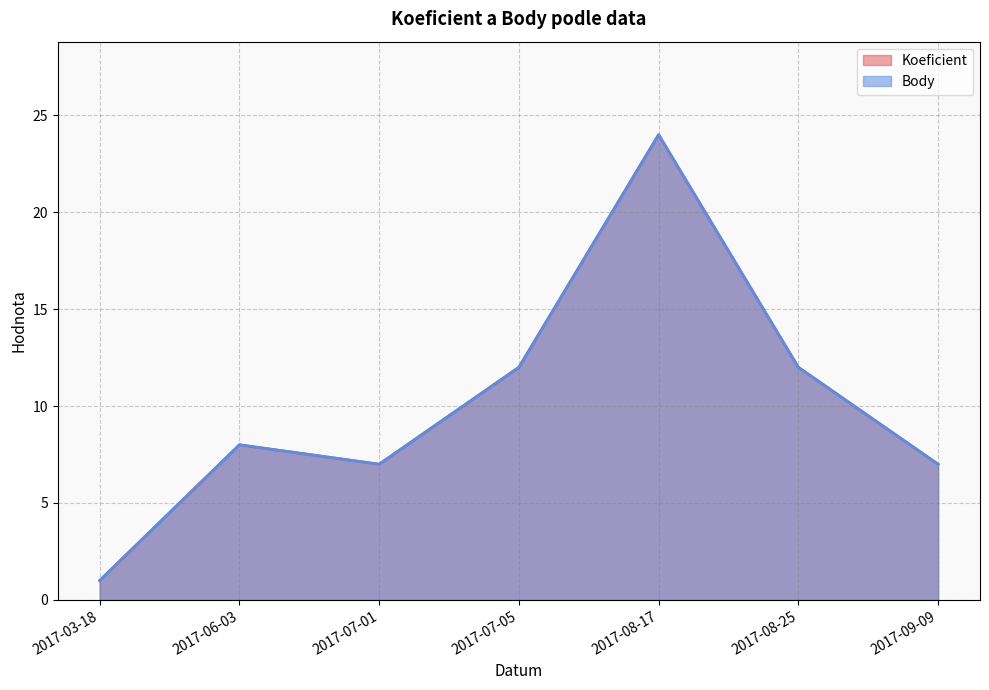

What is the difference between the maximum and minimum values in the Body series?

23